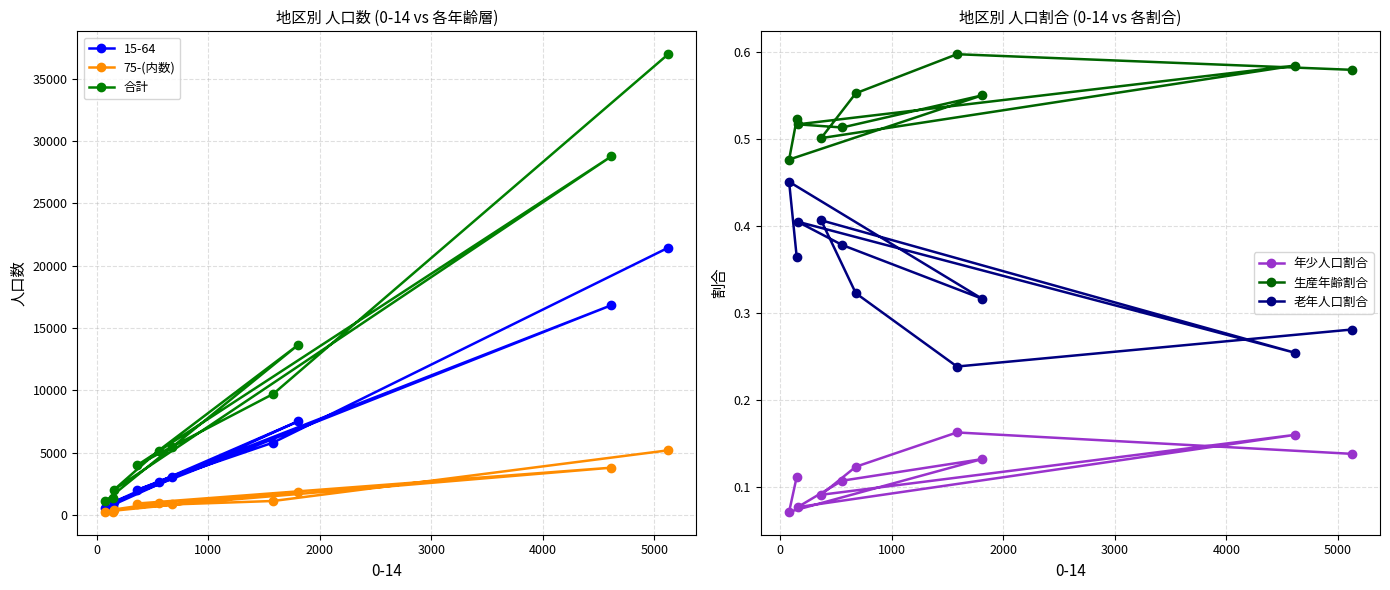

What is the difference between the maximum and minimum values in the 老年人口割合 series?

0.2